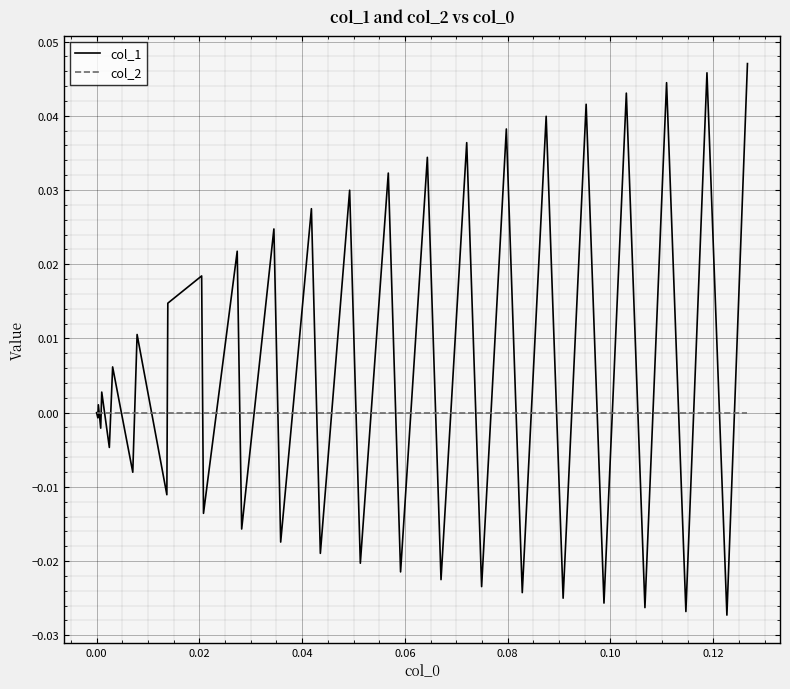

Which series has the largest total across all categories?

col_1